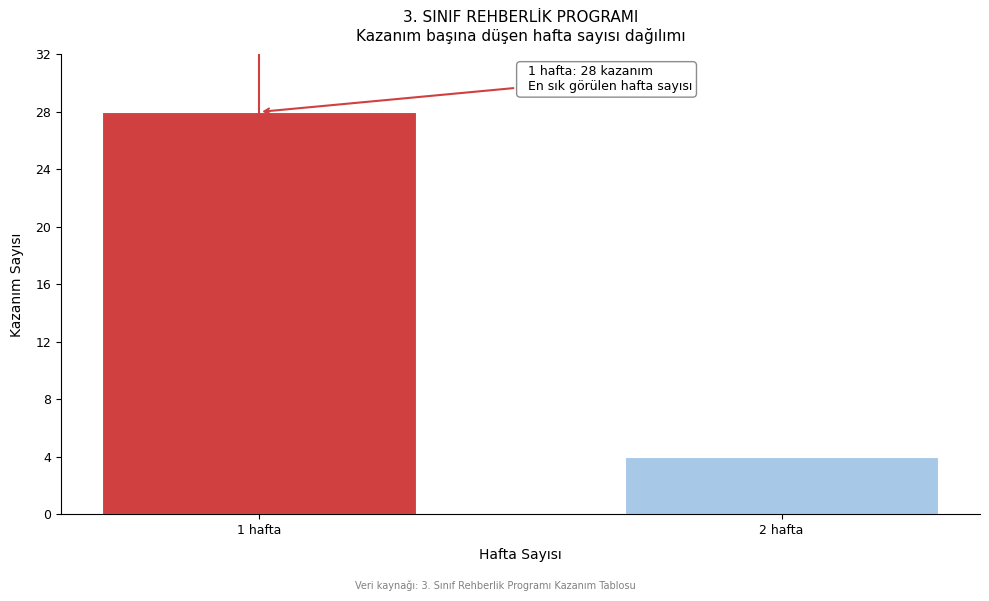

Reading right to left, list all the values displayed in this chart.

2 hafta=4	1 hafta=28